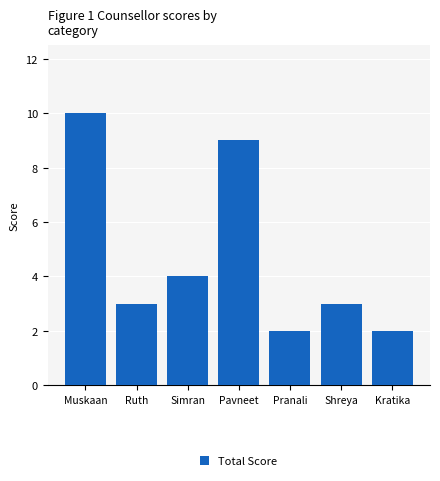

What position from the left is Simran?

3